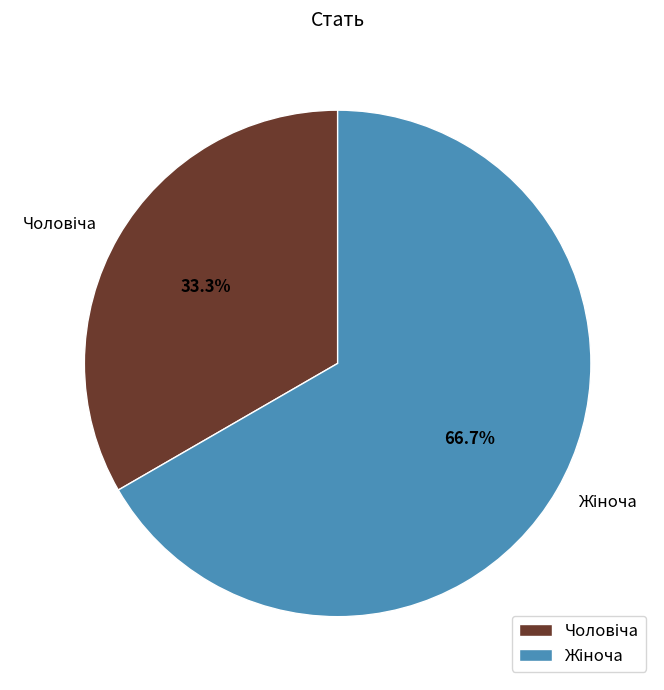

Is there a majority slice in this chart?

Yes